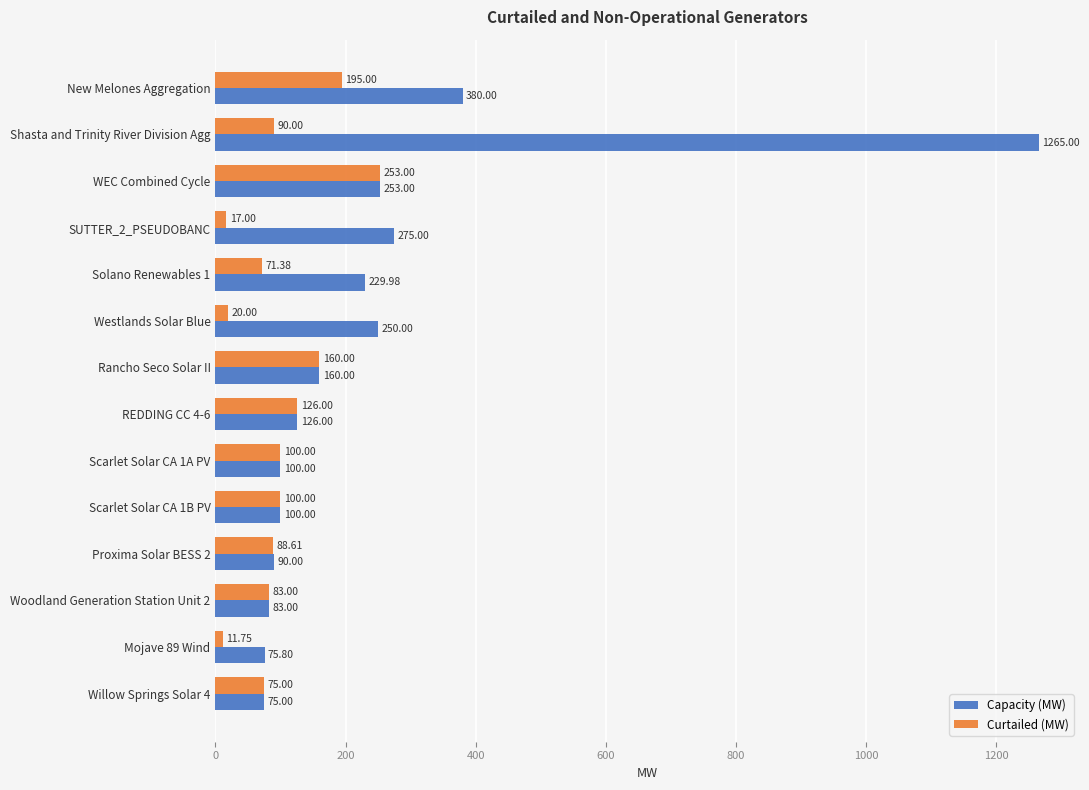

Is the value of Capacity (MW) at Westlands Solar Blue greater than the value of Curtailed (MW) at Woodland Generation Station Unit 2?

Yes